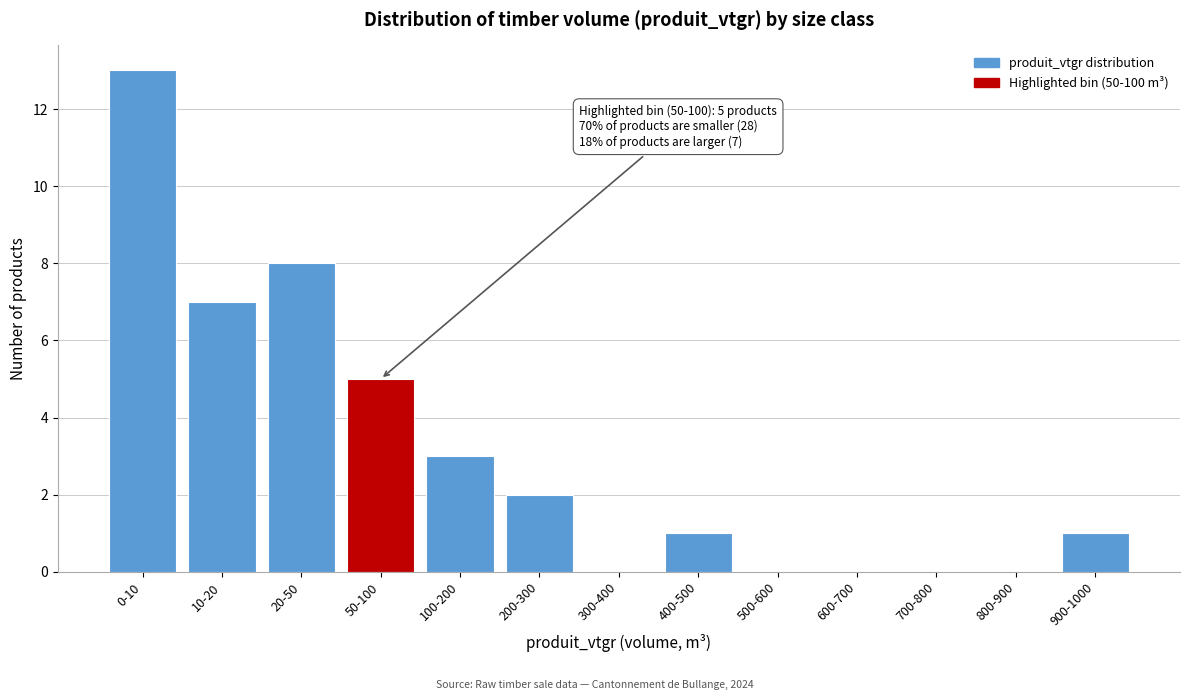

Reading left to right, list all the values displayed in this chart.

0-10=13	10-20=7	20-50=8	50-100=5	100-200=3	200-300=2	300-400=0	400-500=1	500-600=0	600-700=0	700-800=0	800-900=0	900-1000=1